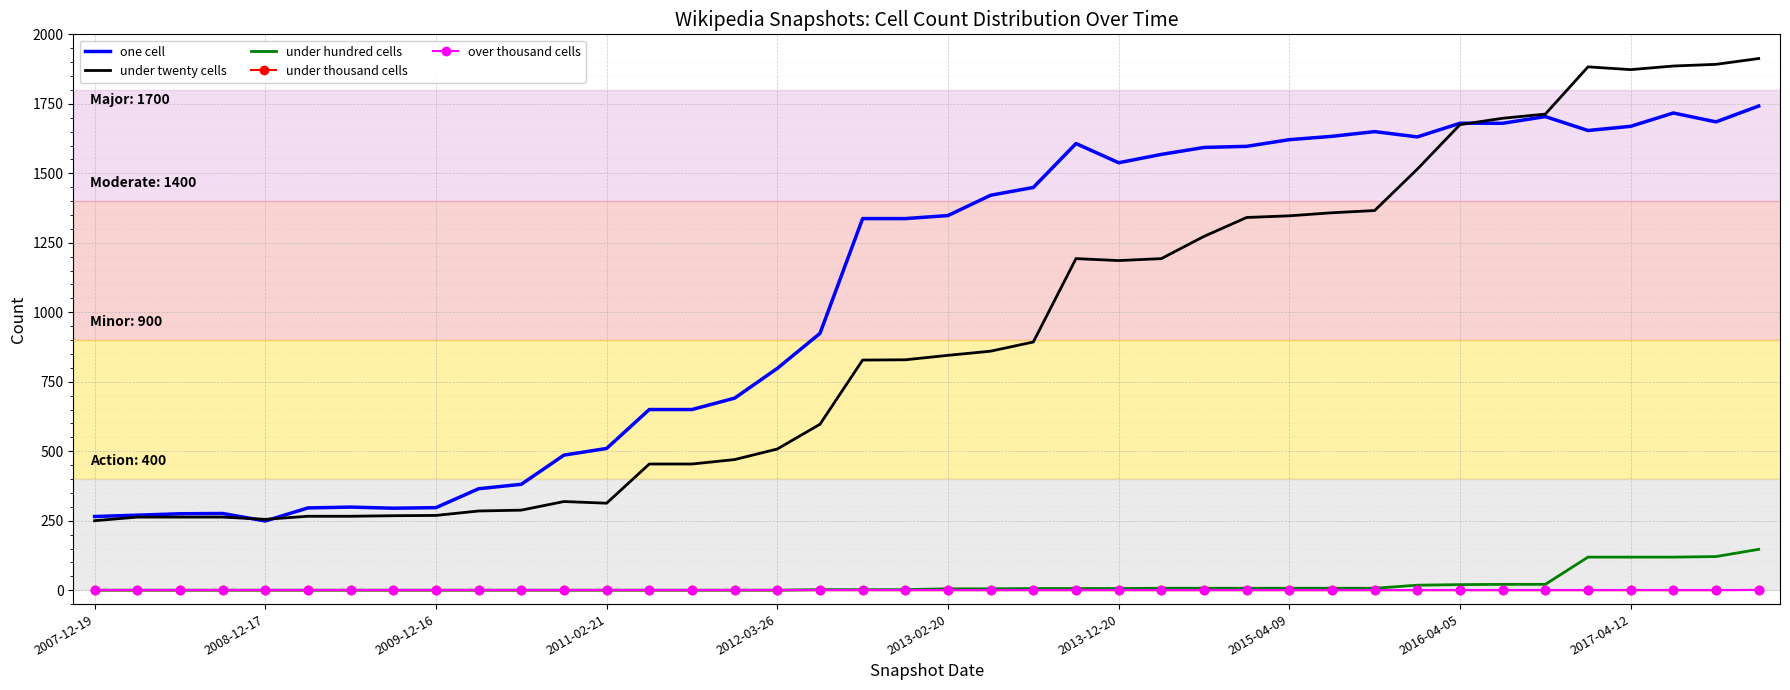

Which series has the largest range (max minus min)?

under twenty cells